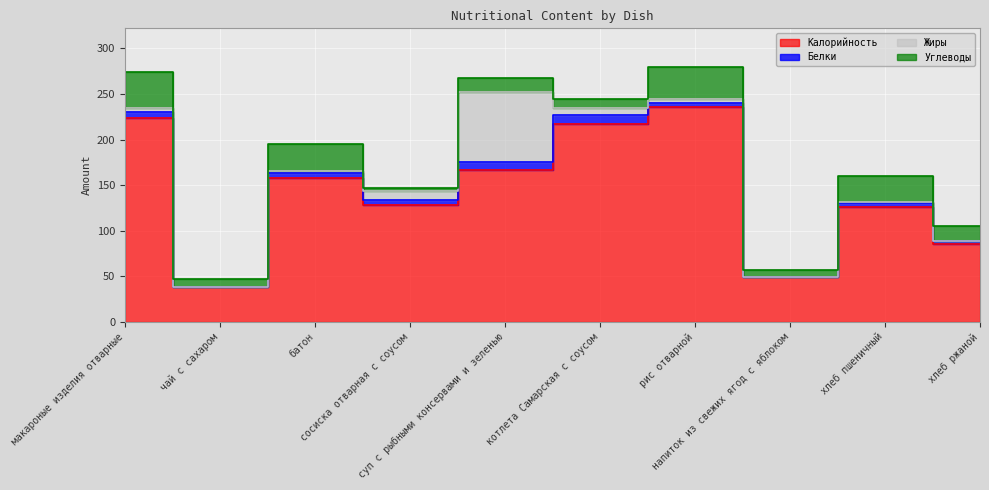

Reading right to left, what are all the values shown in this chart?

Калорийность: хлеб ржаной=85	хлеб пшеничный=126	напиток из свежих ягод с яблоком=49	рис отварной=236	котлета Самарская с соусом=217	суп с рыбными консервами и зеленью=167	сосиска отварная с соусом=128	батон=158	чай с сахаром=38	макароные изделия отварные=224
Белки: хлеб ржаной=4	хлеб пшеничный=4	напиток из свежих ягод с яблоком=0	рис отварной=4	котлета Самарская с соусом=10	суп с рыбными консервами и зеленью=8	сосиска отварная с соусом=6	батон=5	чай с сахаром=0	макароные изделия отварные=6
Жиры: хлеб ржаной=0	хлеб пшеничный=2	напиток из свежих ягод с яблоком=0	рис отварной=5	котлета Самарская с соусом=8	суп с рыбными консервами и зеленью=77	сосиска отварная с соусом=10	батон=2	чай с сахаром=0	макароные изделия отварные=5
Углеводы: хлеб ржаной=16	хлеб пшеничный=28	напиток из свежих ягод с яблоком=8	рис отварной=35	котлета Самарская с соусом=9	суп с рыбными консервами и зеленью=15	сосиска отварная с соусом=3	батон=30	чай с сахаром=9	макароные изделия отварные=39